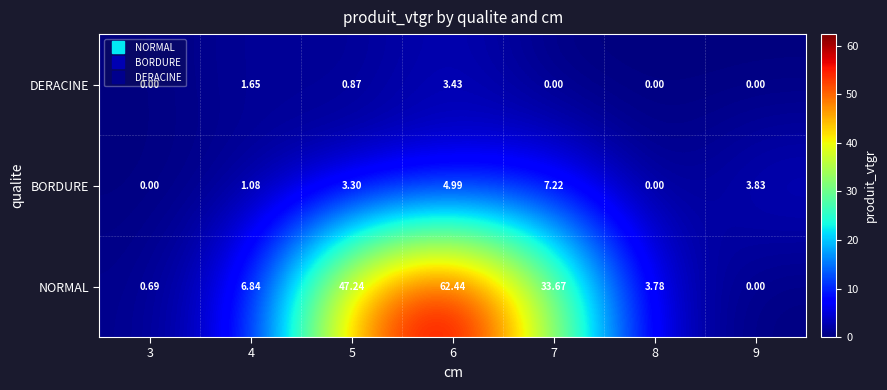

Rank the series by their maximum value, from lowest to highest.

DERACINE, BORDURE, NORMAL